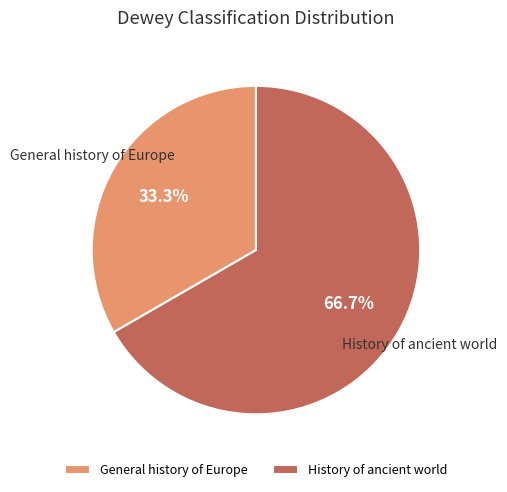

Combined, do General history of Europe and History of ancient world account for over 50%?

Yes